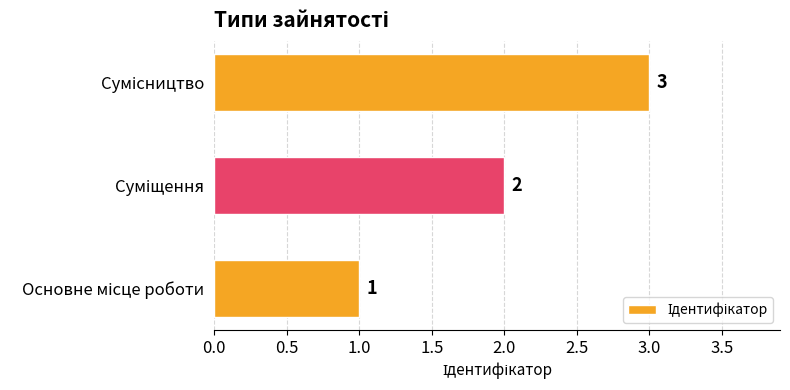

Count the values in the range 1 to 3.

3